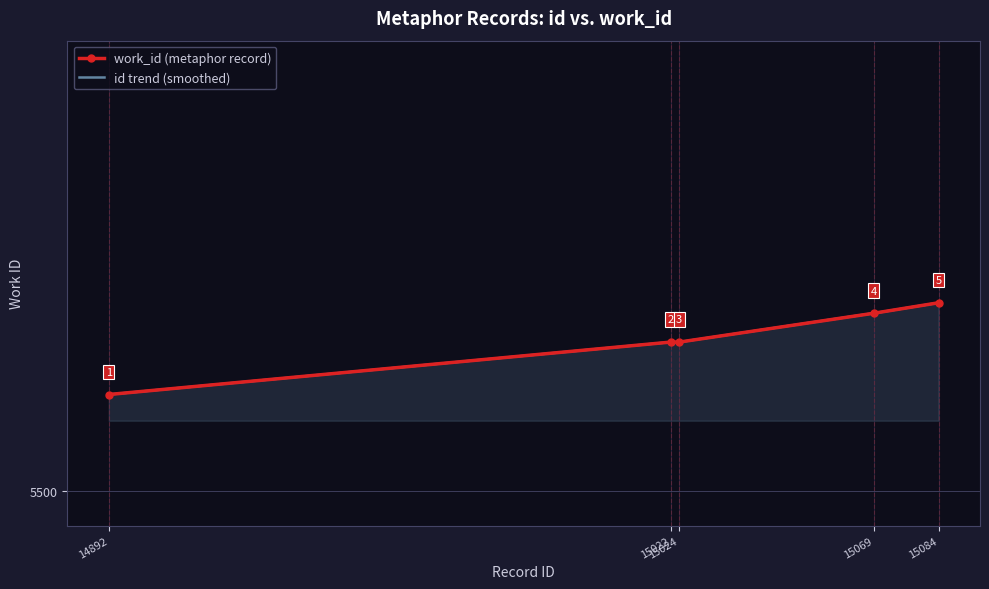

At which category does the chart reach its minimum across all series?

14892